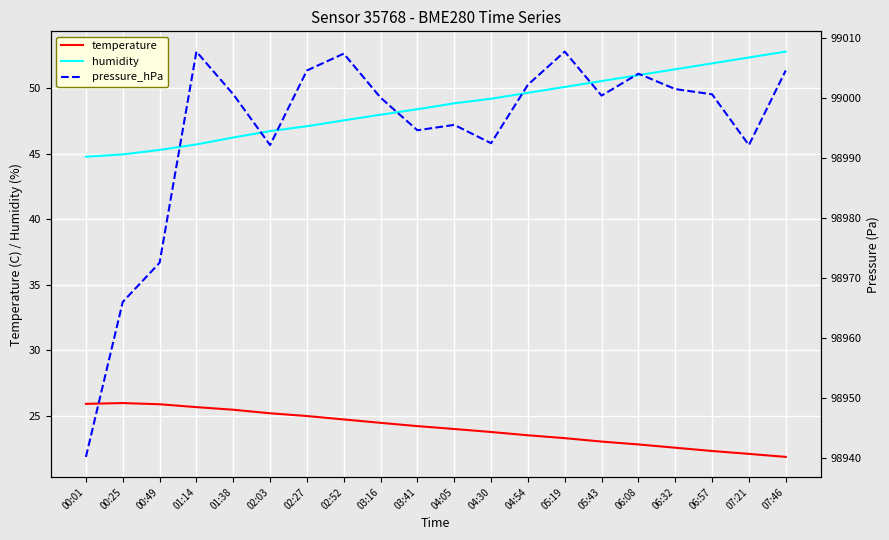

True or false: pressure_hPa and humidity intersect in this chart.

False